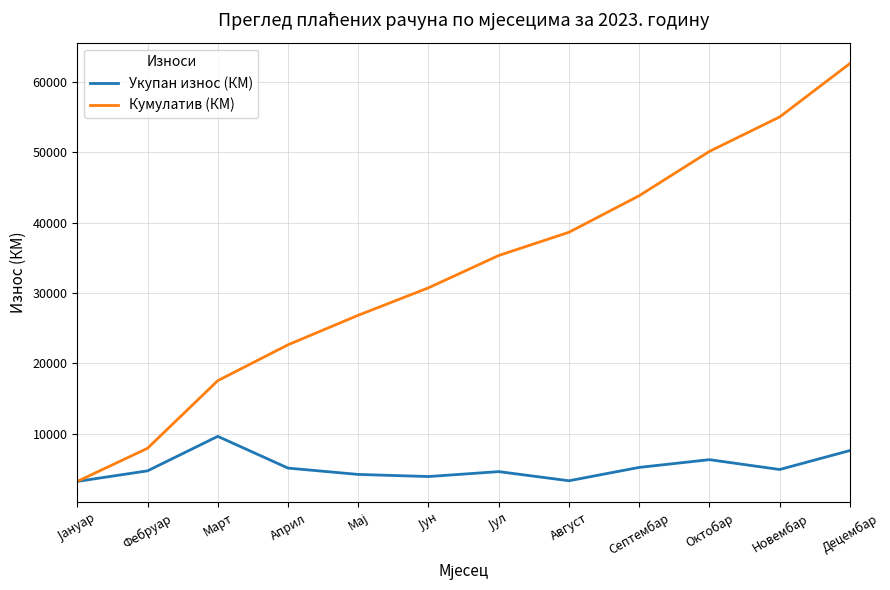

What value does the Укупан износ (КМ) series have at Март?

9614.3